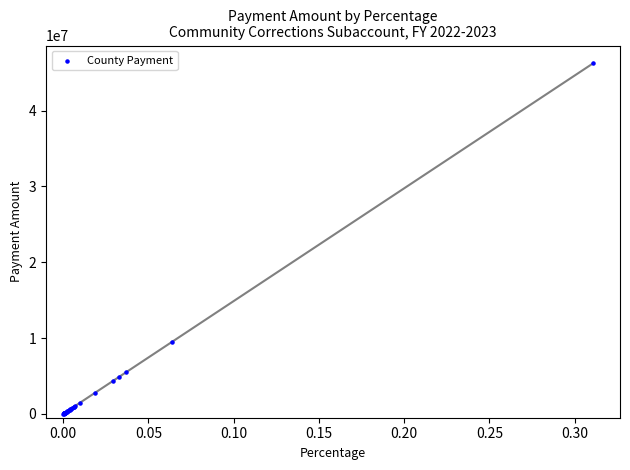

What Y value in the scatter plot is closest to 23146779?

9510226.1